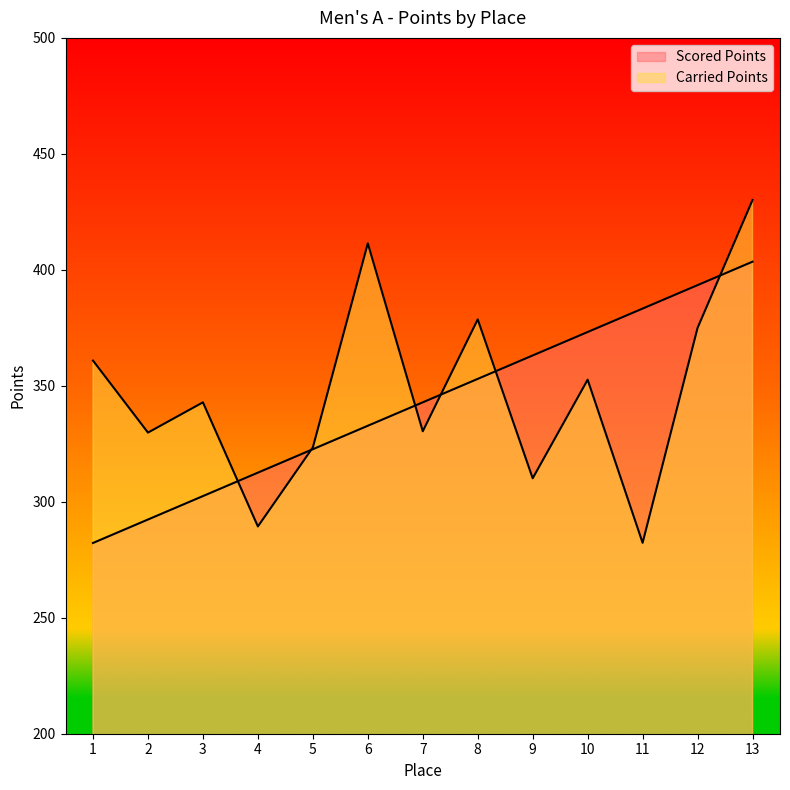

Does the chart have visible grid lines?

No